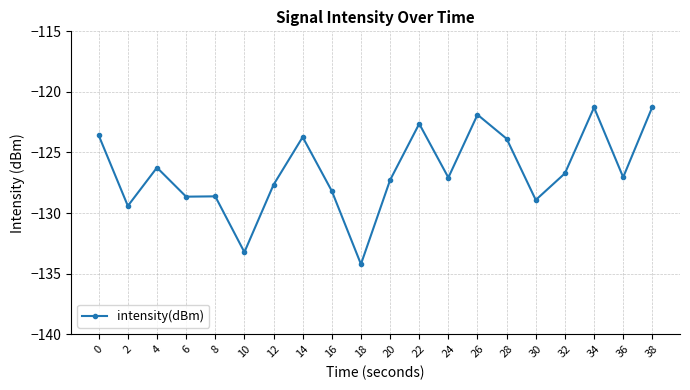

What is the value of the 16th point from the left?

-128.9